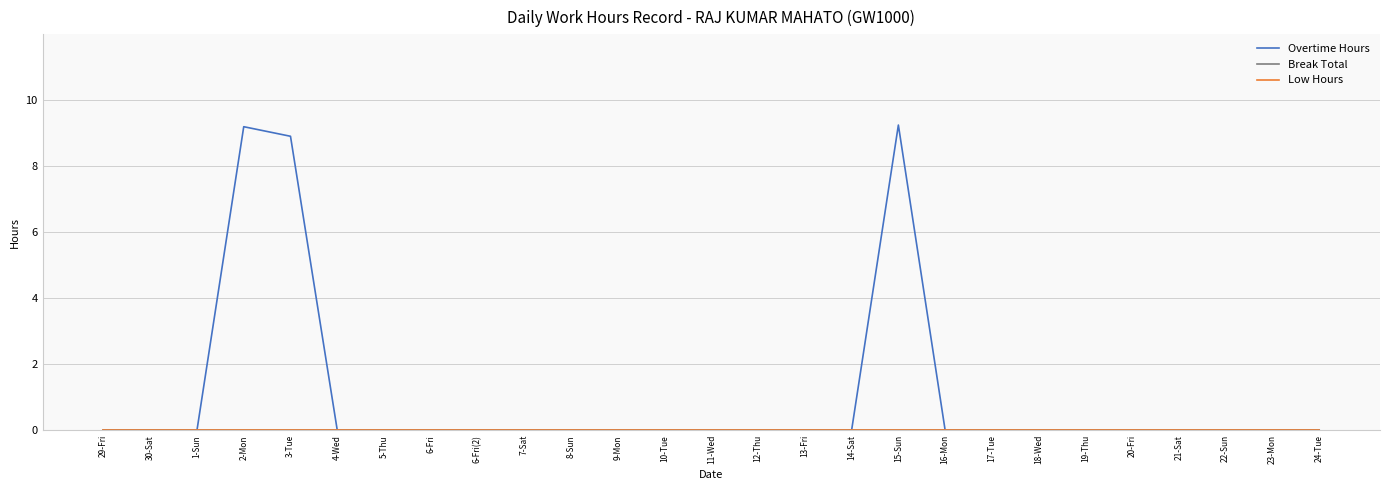

List the series in order of their peak value, highest first.

Overtime Hours, Break Total, Low Hours